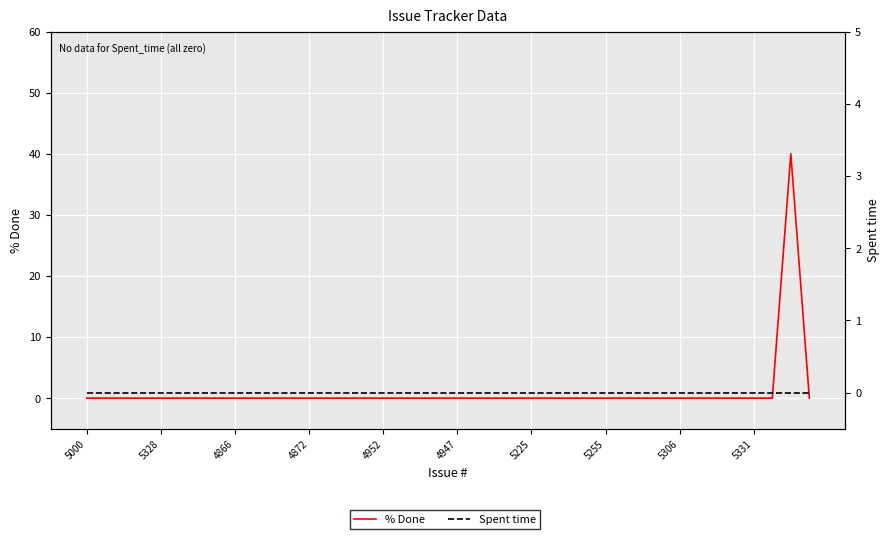

Is the value of Spent time at 37 greater than the value of % Done at 27?

No